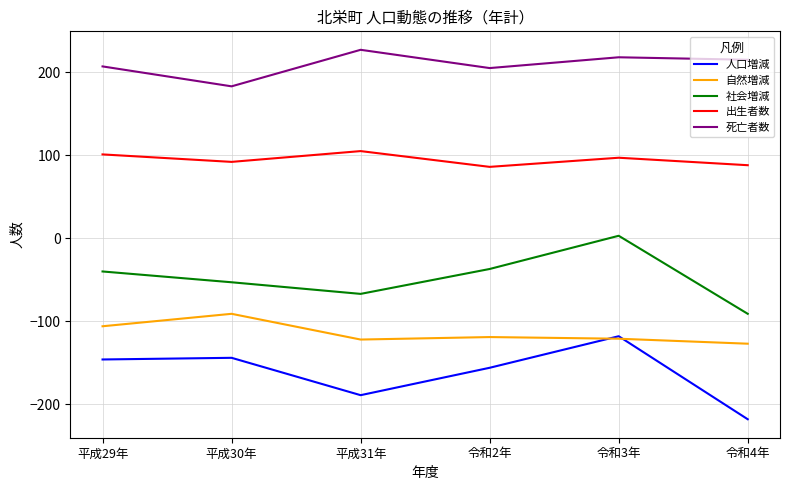

List the series in order of their peak value, lowest first.

人口増減, 自然増減, 社会増減, 出生者数, 死亡者数